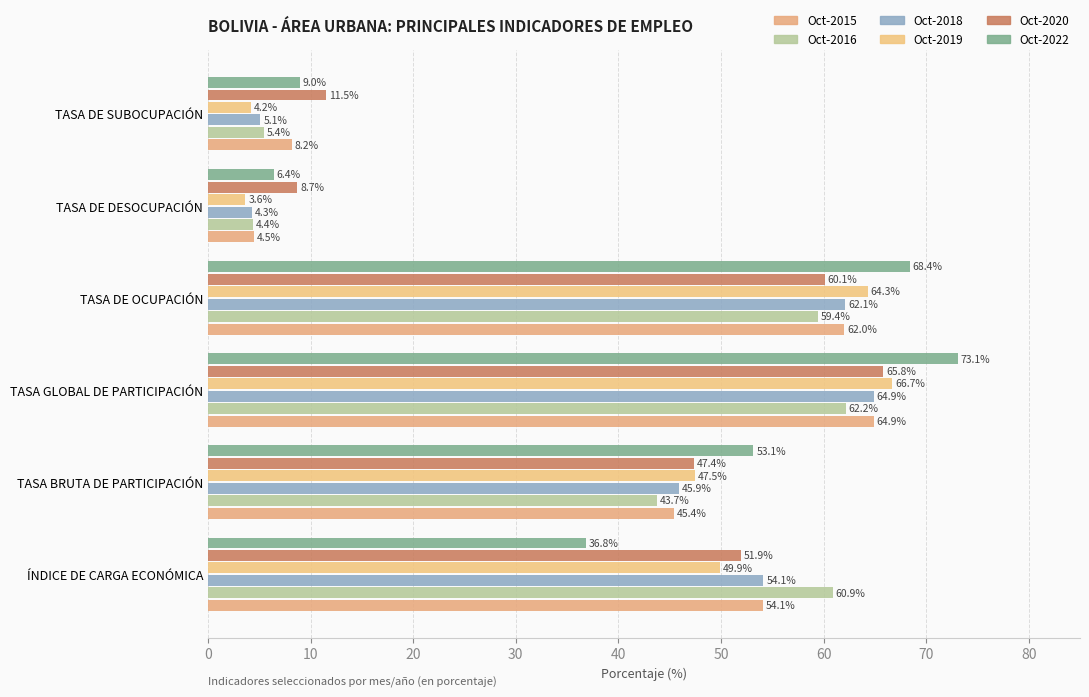

What is the difference between the second highest and minimum values in the Oct-2022 series?

62.0